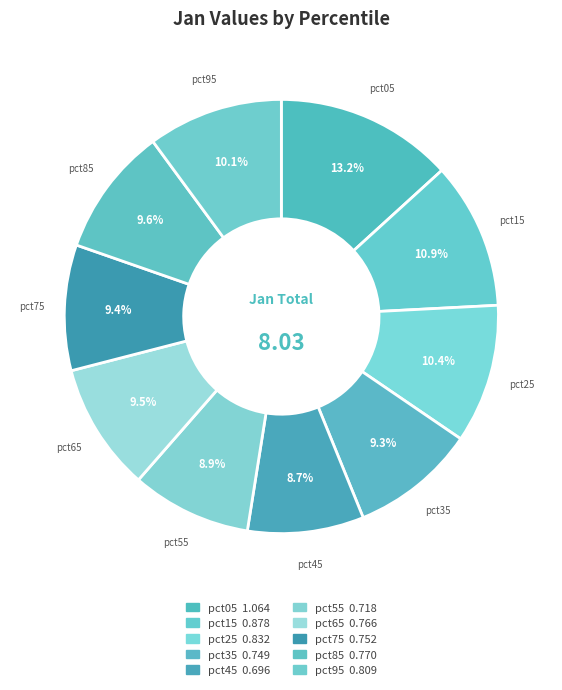

Does any single category account for the majority?

No